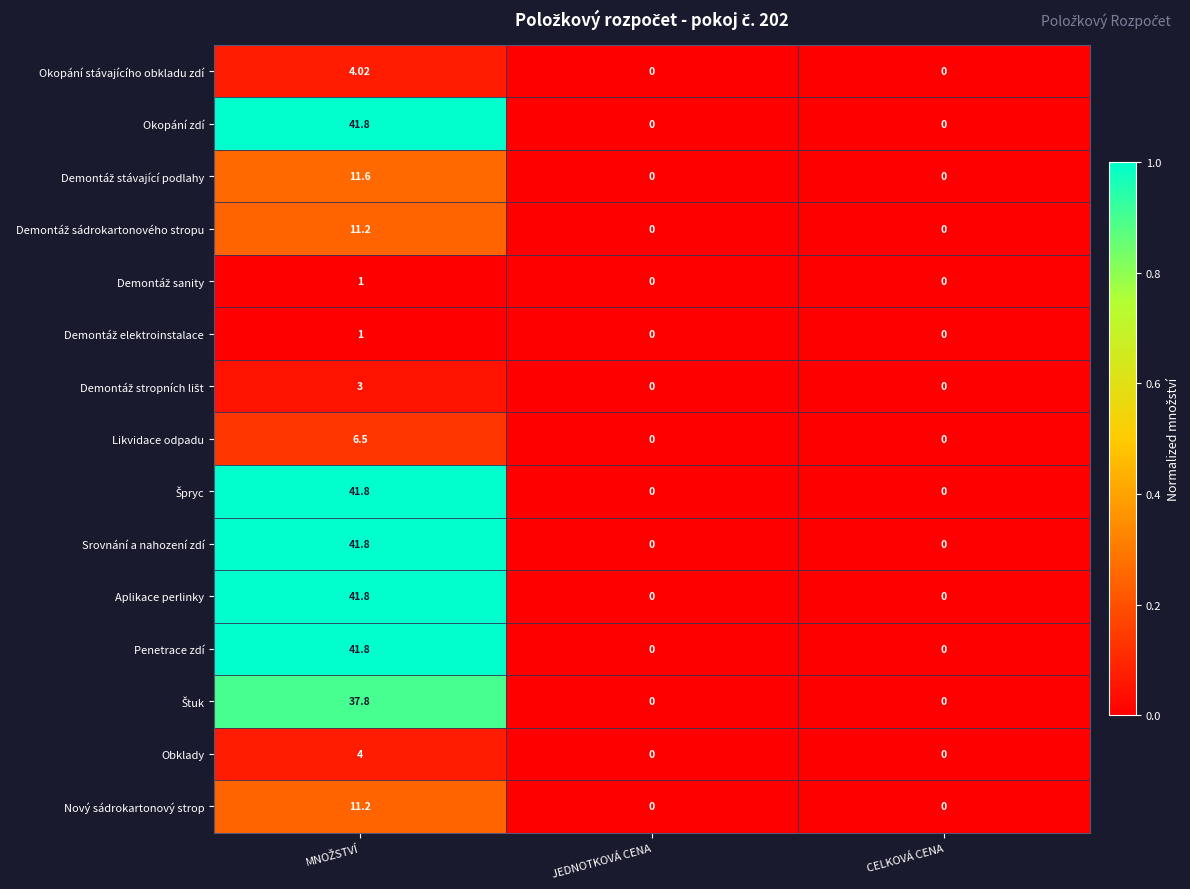

Count the number of data series in this chart.

15